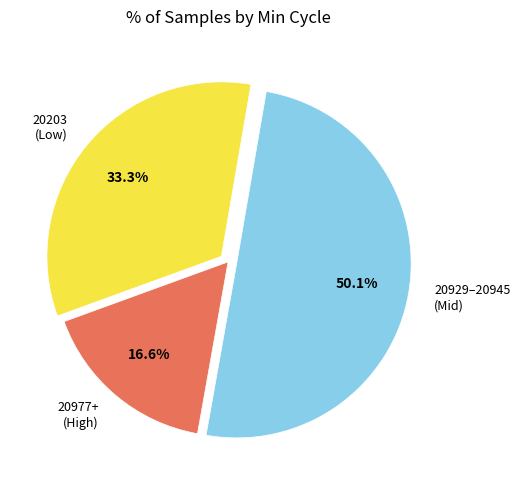

Approximately how many times larger is the value at 20929–20945 (Mid) compared to 20977+ (High)?

3.0